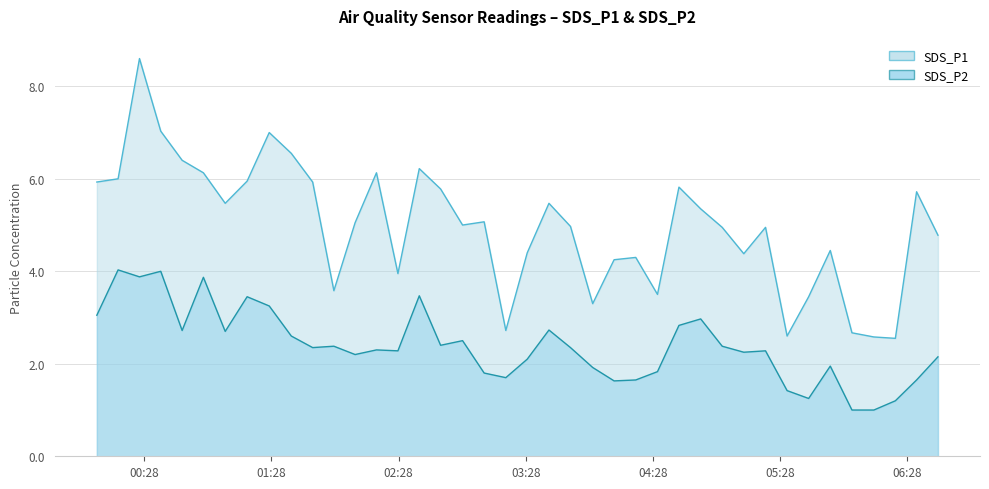

True or false: SDS_P2 has a value of 3.9 at 2023/04/02 04:50:37.

False